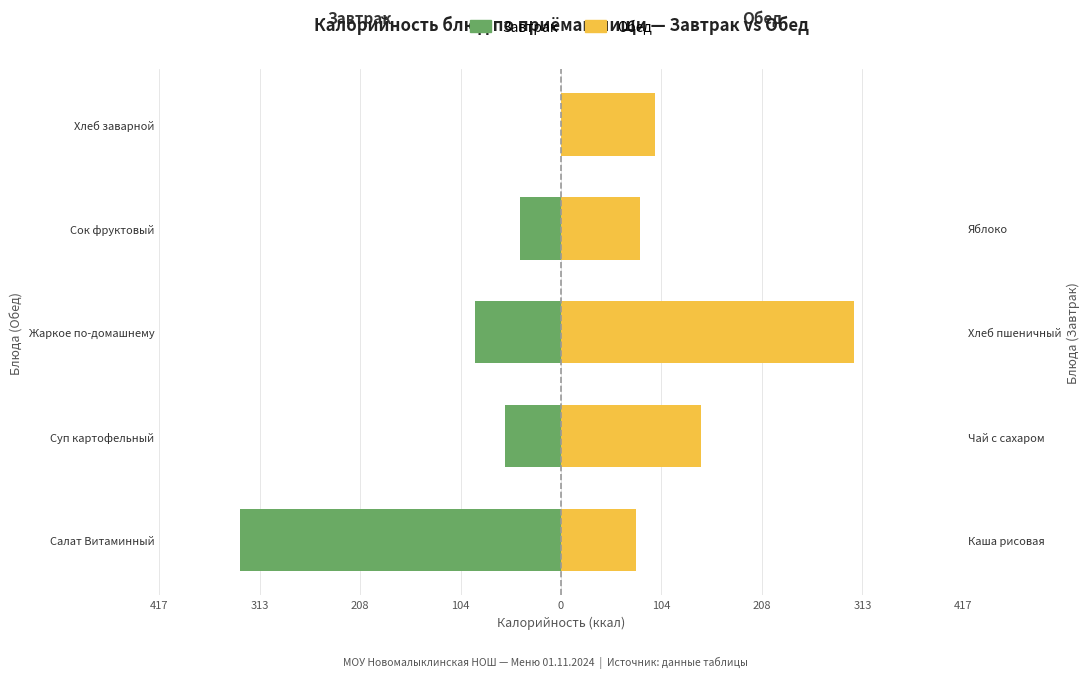

Does the chart contain stacked bars?

No